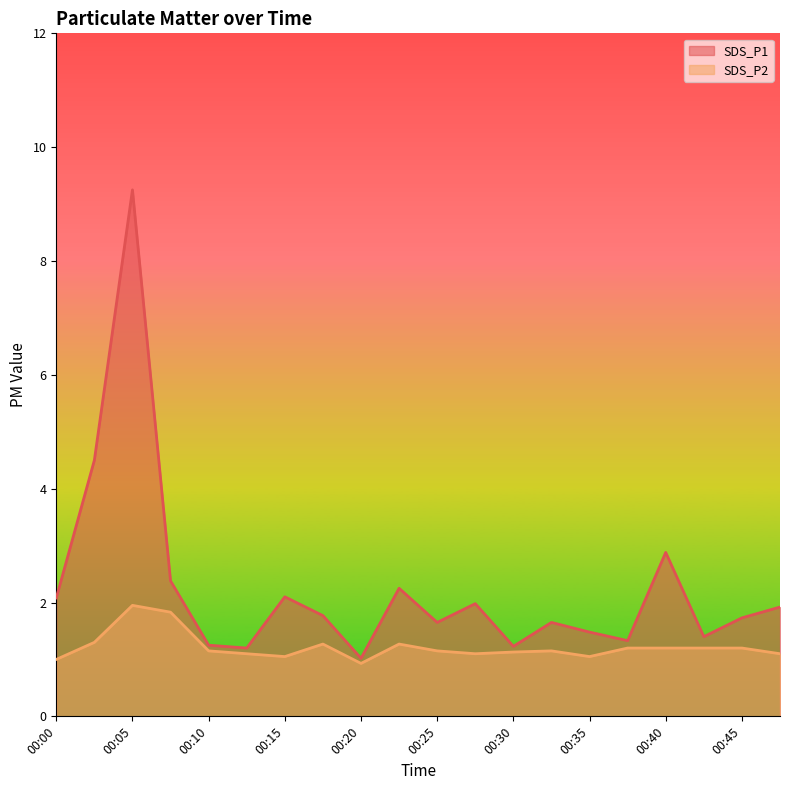

What are all the series names shown in the legend?

SDS_P1, SDS_P2